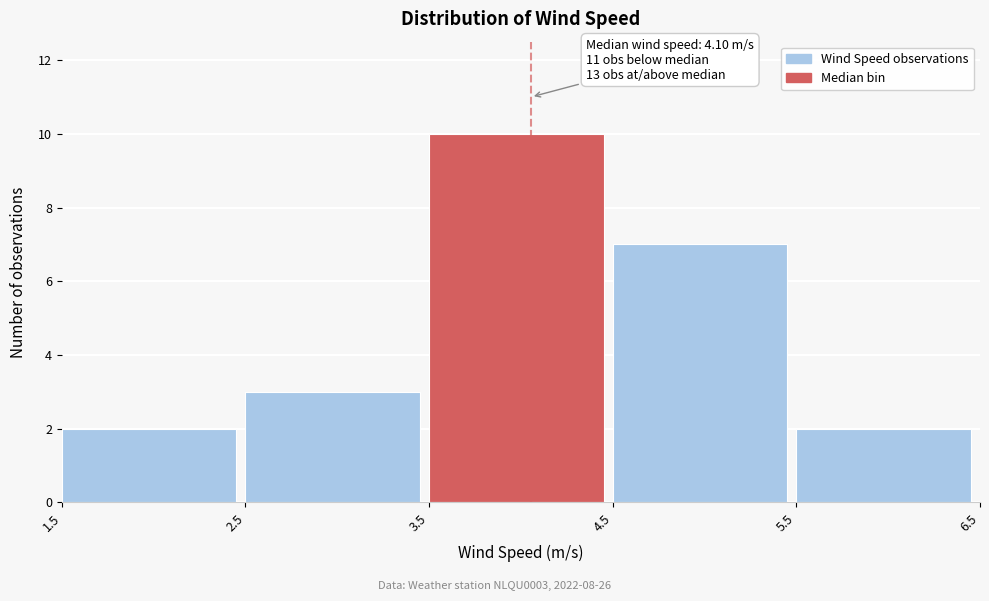

Over which range of the x-axis is the bar tallest?

3.5 to 4.5